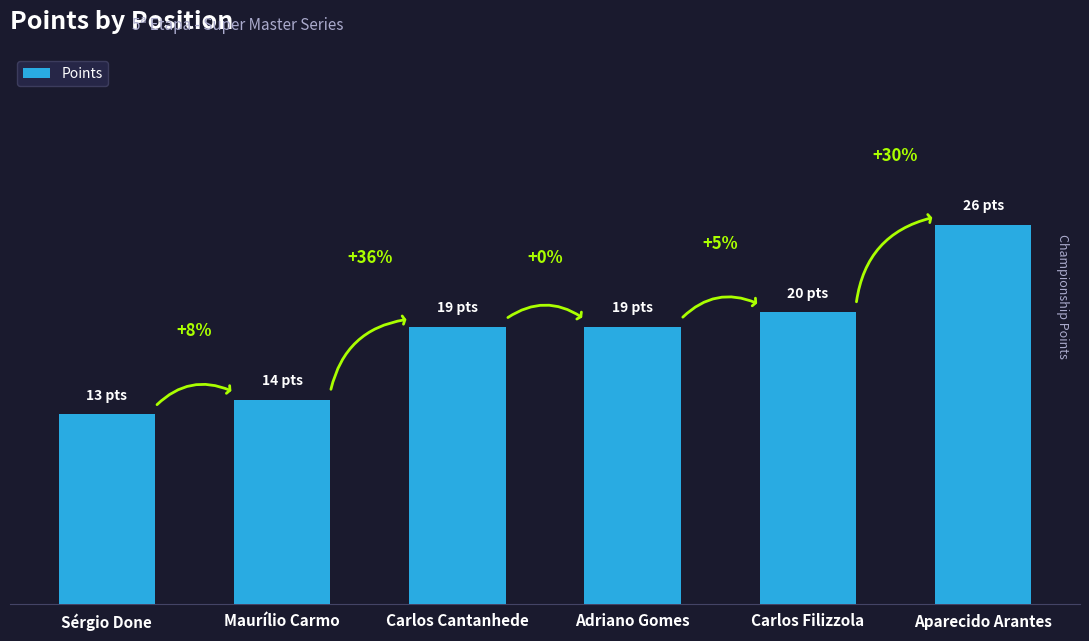

Does the chart contain any negative values?

No